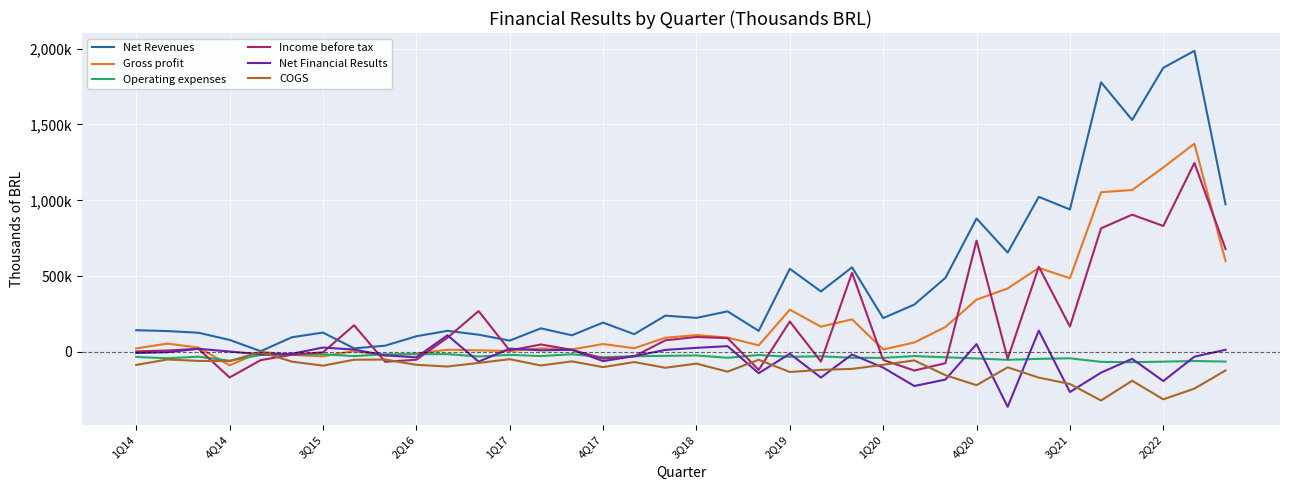

Does the chart display data point markers on the line(s)?

No